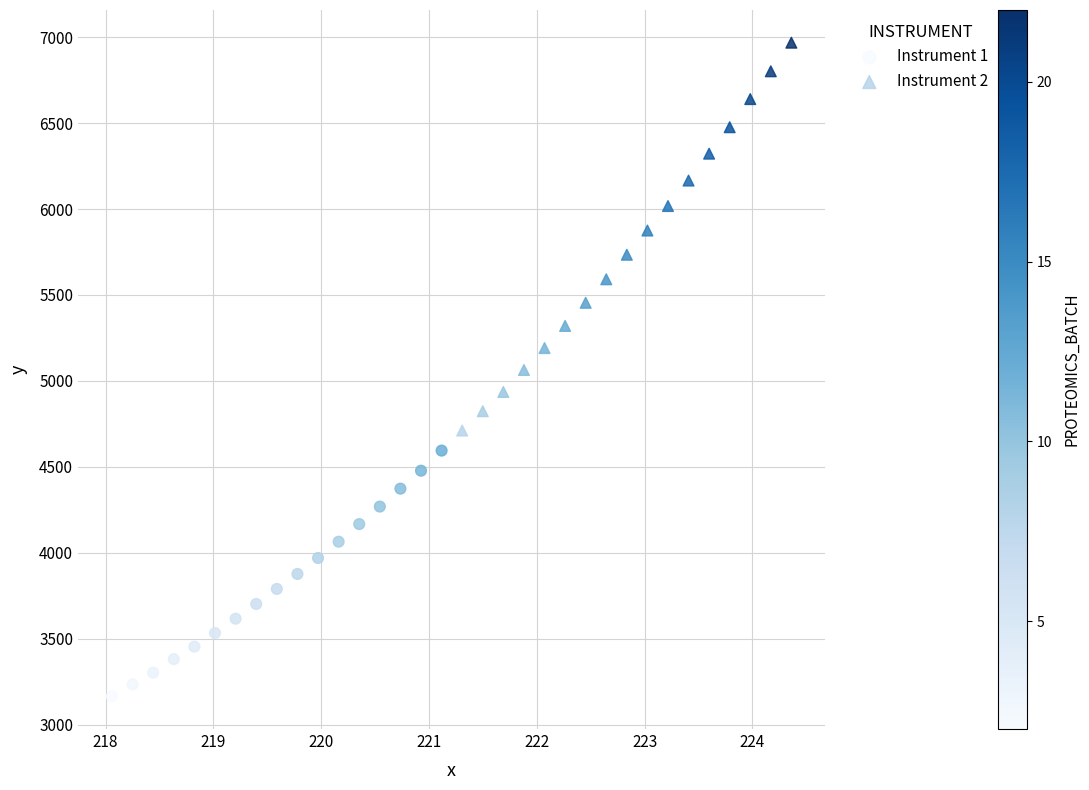

Which series reaches the maximum Y coordinate?

Instrument 2